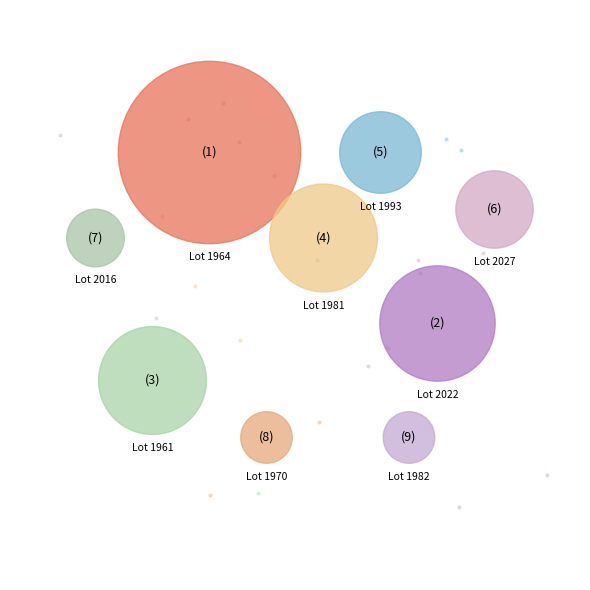

Is it true that 1961 is 20% of the pie?

False